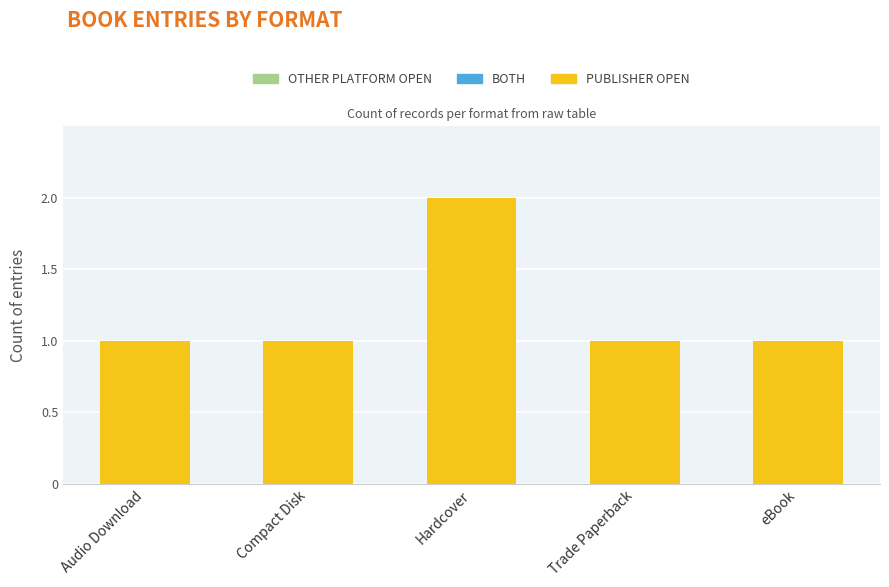

Does the chart contain any negative values?

No